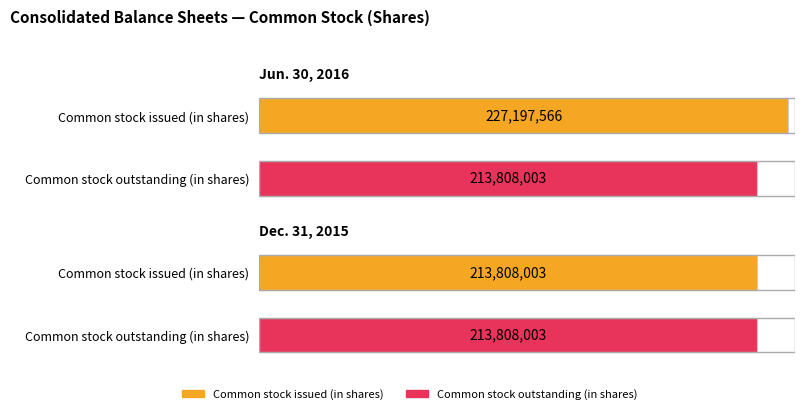

True or false: Dec. 31, 2015 has a value of 147205646 at Common stock issued (in shares).

False